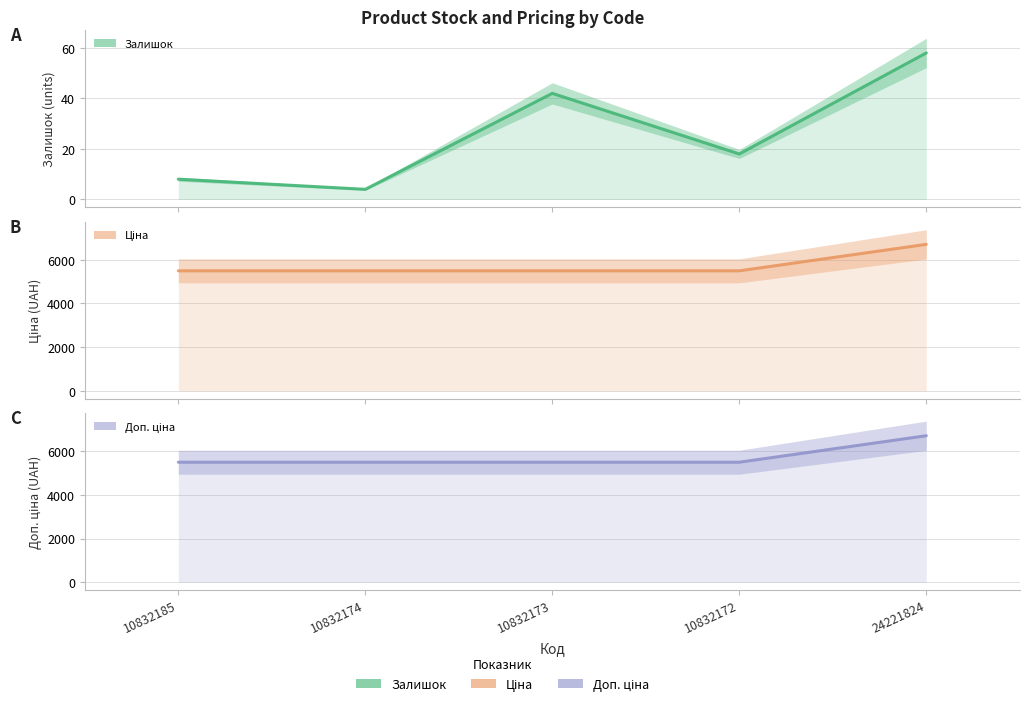

The value of Доп. ціна (mean) at 10832173 is 9792.1. True or false?

False